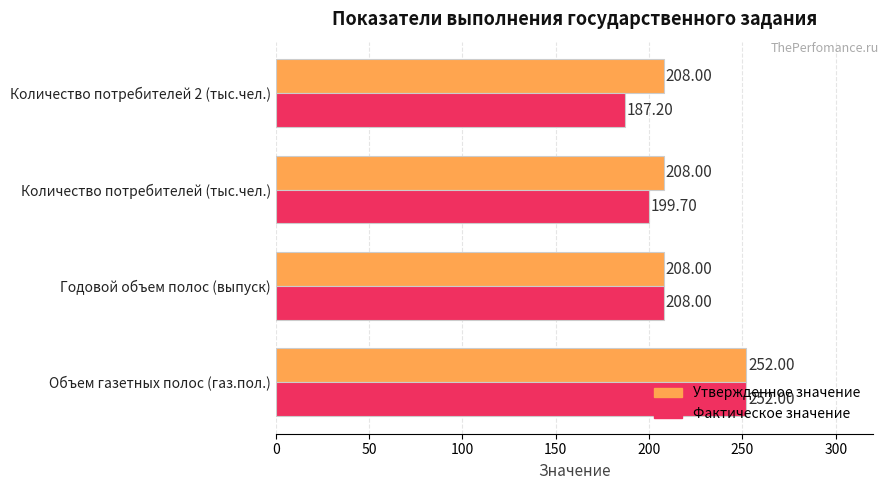

What is the maximum value shown in the chart?

252.0